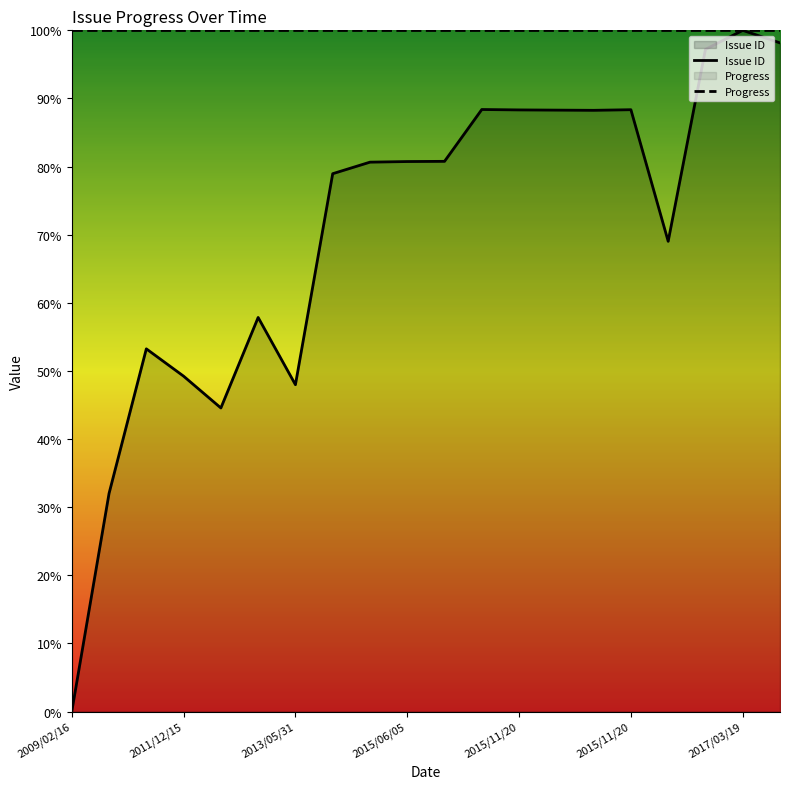

Which category has the lowest value across all series?

2009/02/16